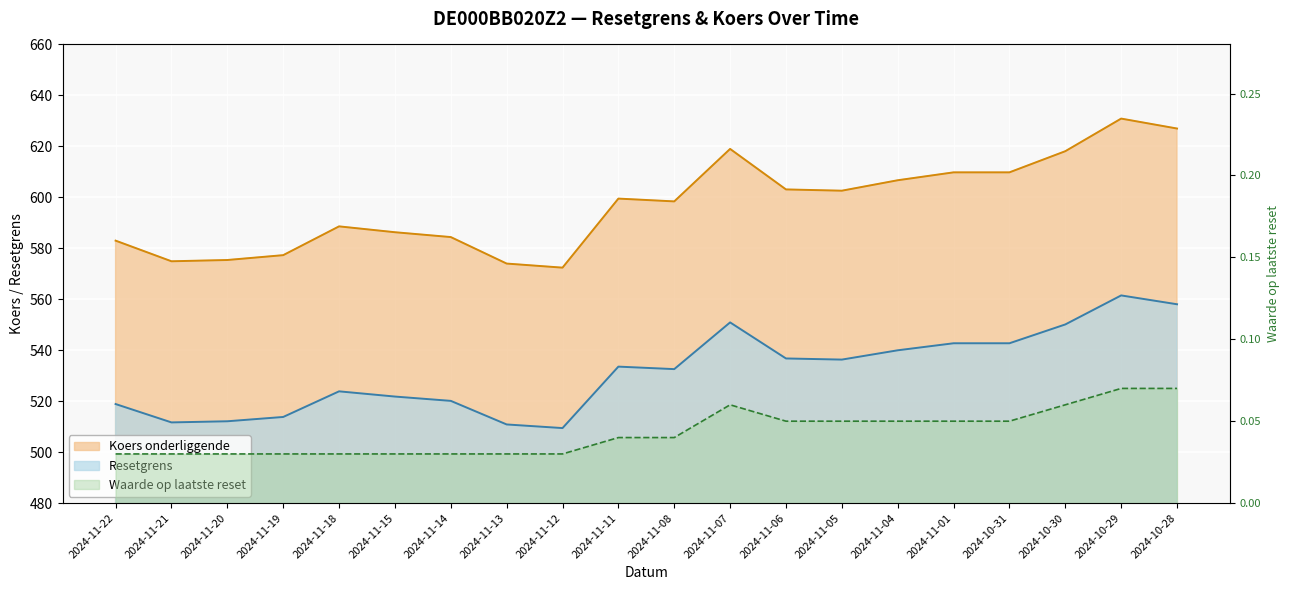

At which category is the sum across all series the highest?

2024-10-29